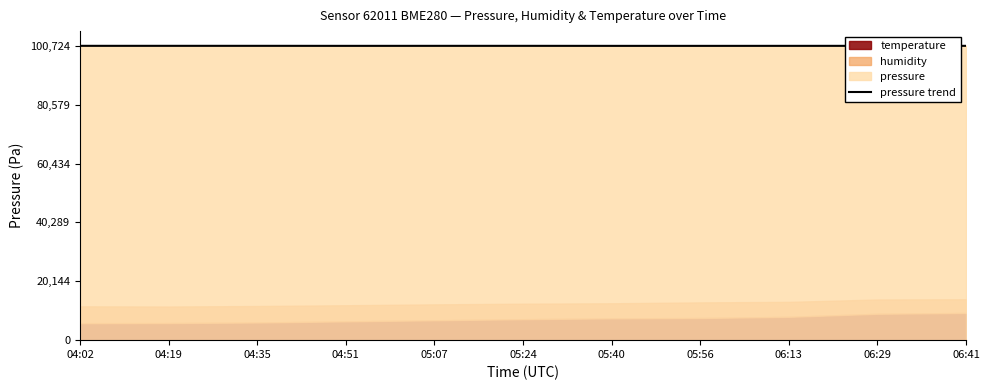

Between 04:19 and 05:40, which is larger?

04:19